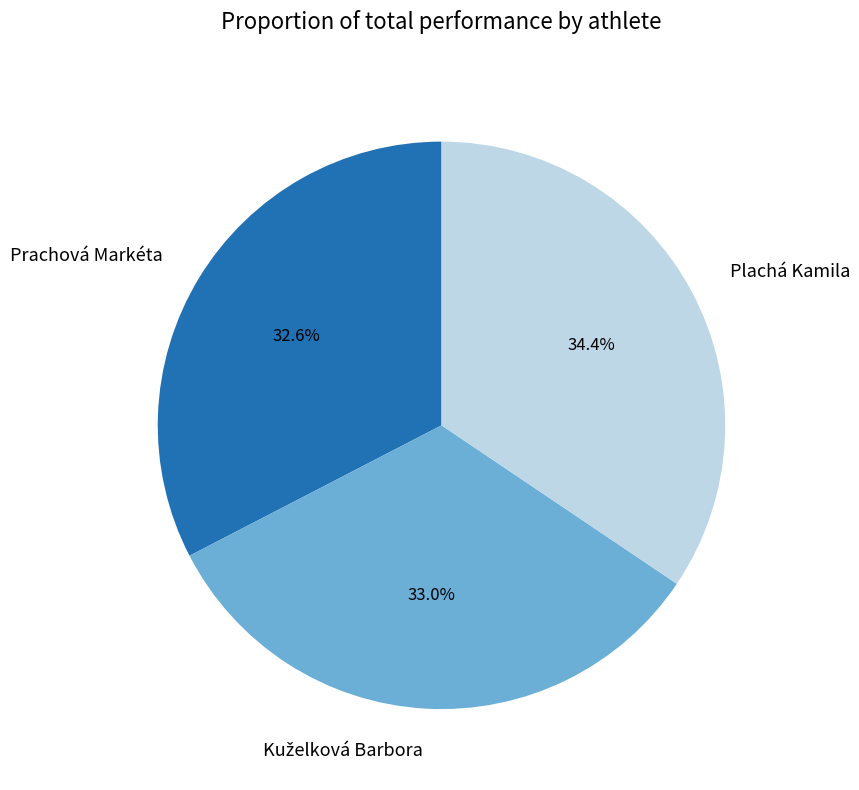

What percentage is NOT represented by Prachová Markéta?

67.4%